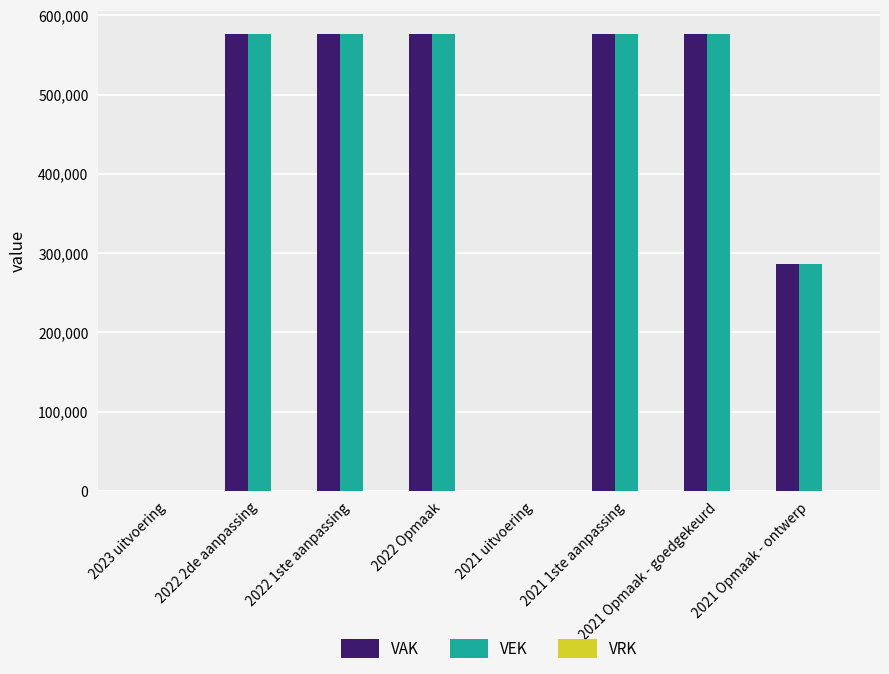

What is the highest value of the VAK series?

577000